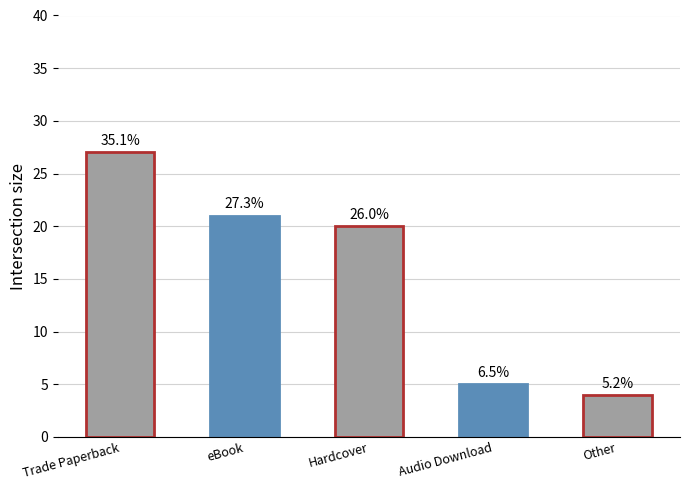

List the labels in order of value, smallest first.

Other, Audio Download, Hardcover, eBook, Trade Paperback